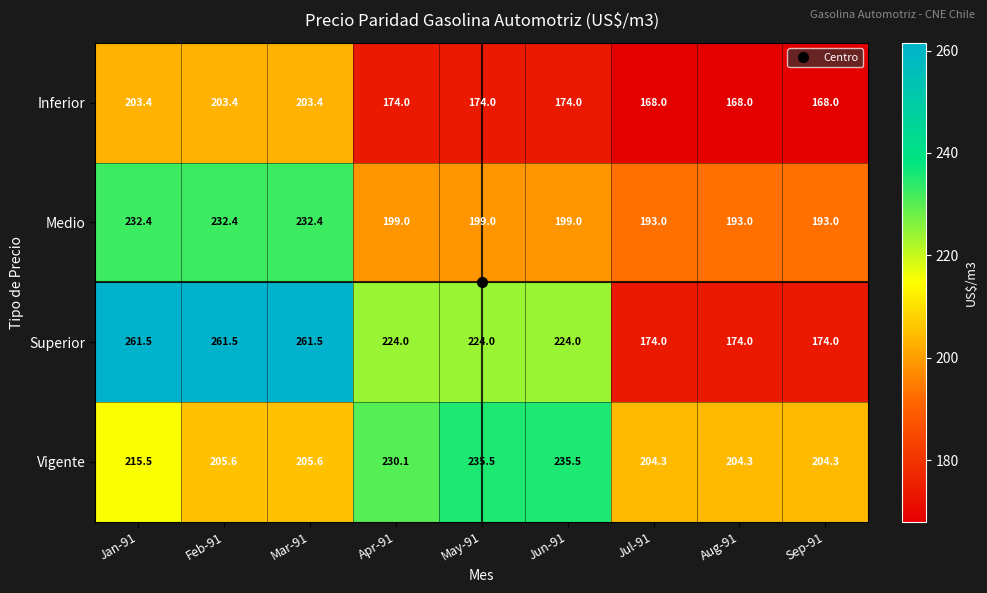

What is the greatest value displayed?

261.5